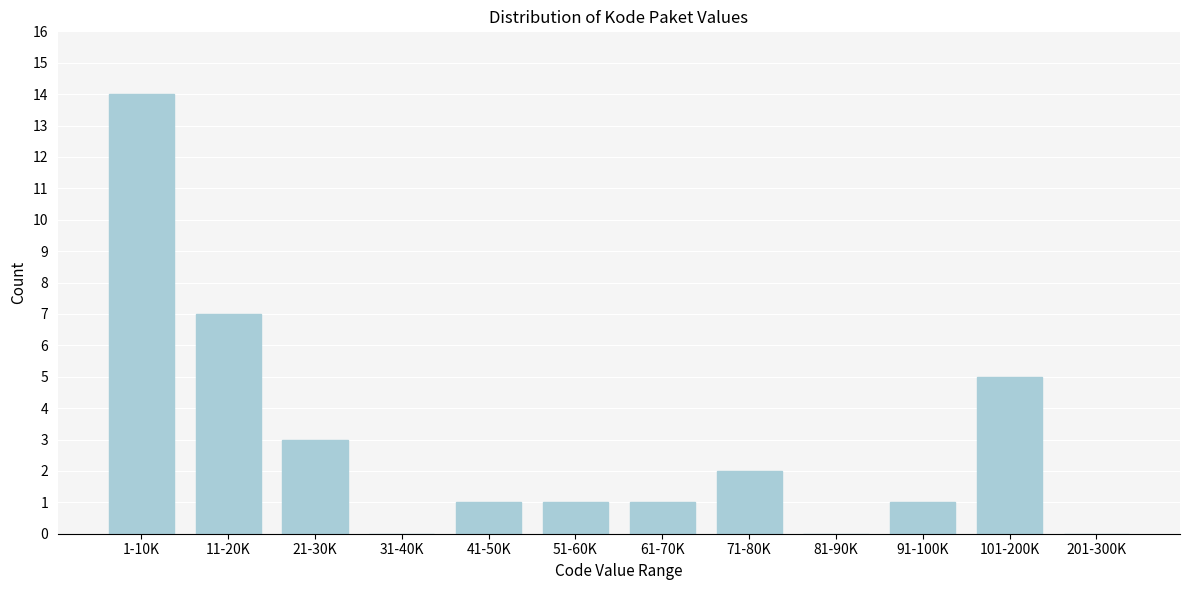

Reading left to right, what are all the values shown in this chart?

1-10K=14	11-20K=7	21-30K=3	31-40K=0	41-50K=1	51-60K=1	61-70K=1	71-80K=2	81-90K=0	91-100K=1	101-200K=5	201-300K=0